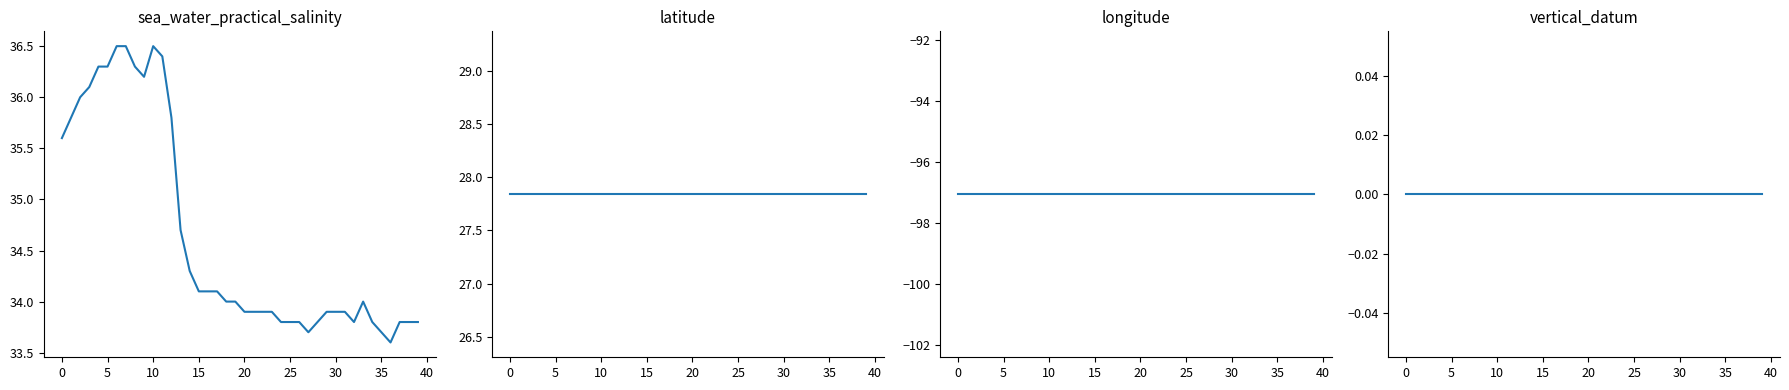

Does the chart display data point markers on the line(s)?

No